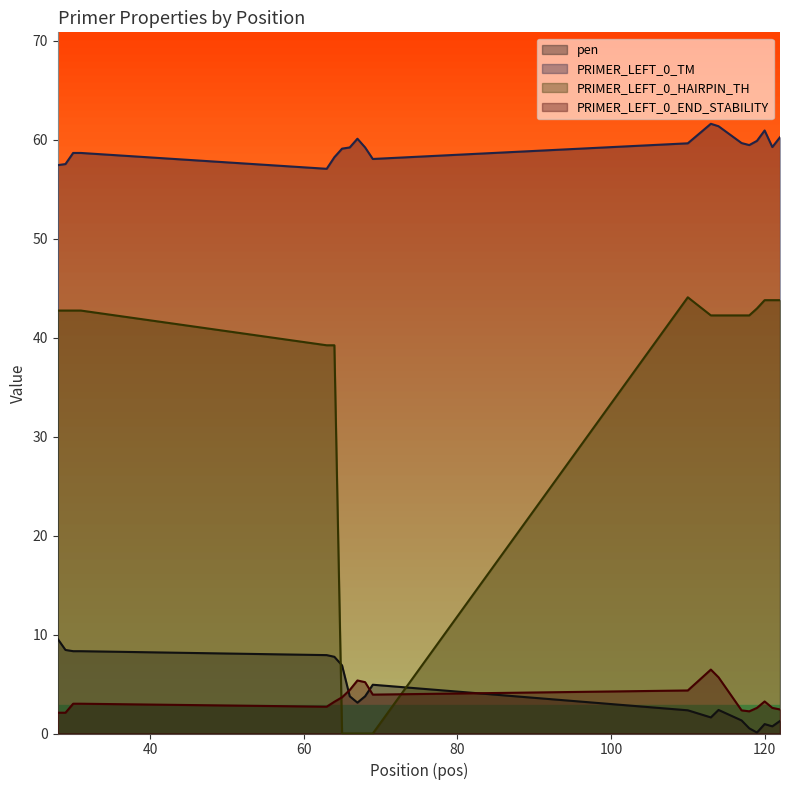

Rank the series by their maximum value, from highest to lowest.

PRIMER_LEFT_0_TM, PRIMER_LEFT_0_HAIRPIN_TH, pen, PRIMER_LEFT_0_END_STABILITY